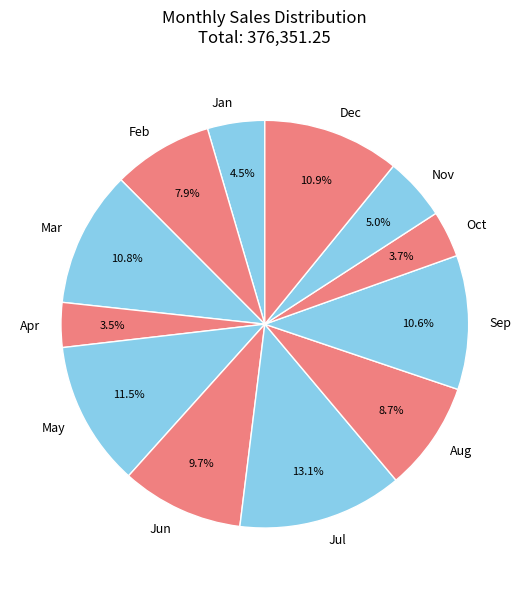

To the nearest percent, what is the difference between the largest and smallest slice percentages?

10%